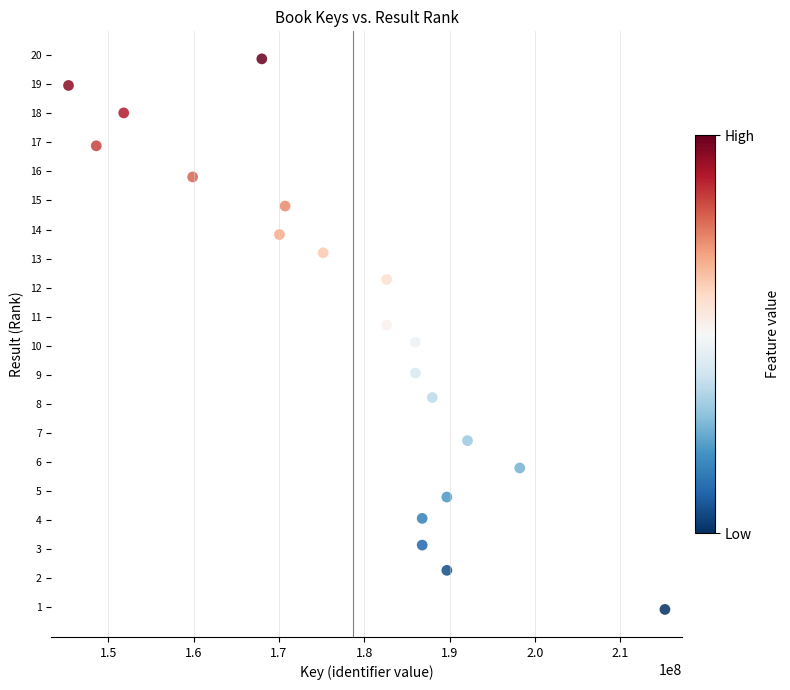

What is the range of Y values (max minus min)?

19.0